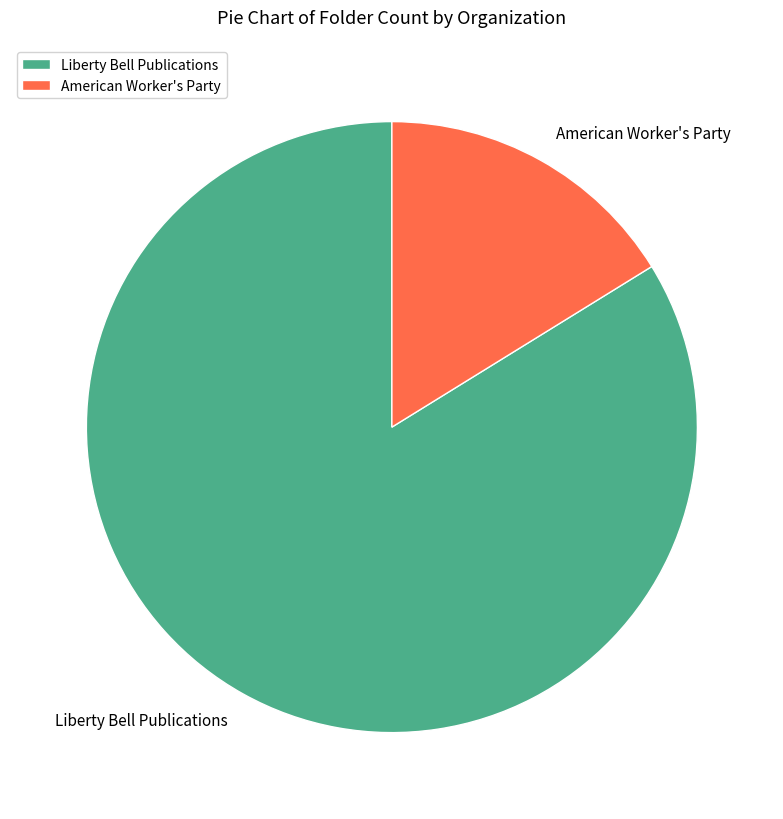

True or false: American Worker's Party accounts for 16% of the total.

True